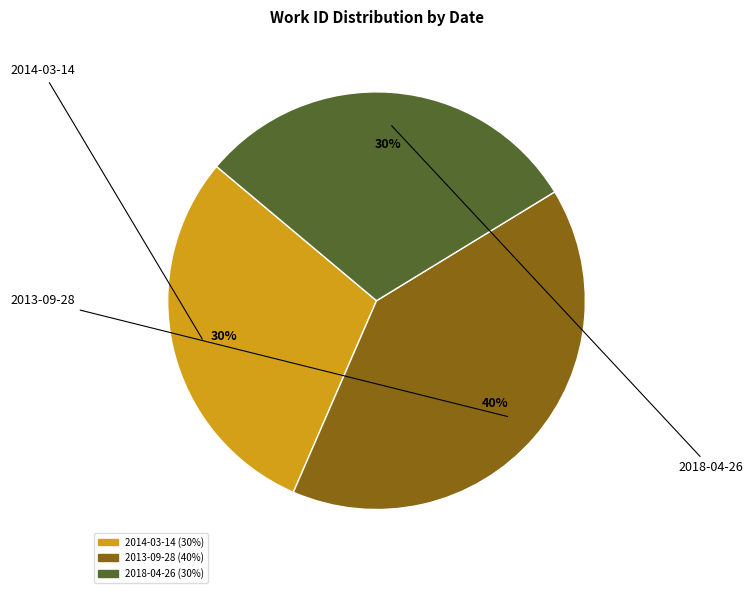

What percentage is the 2018-04-26 slice, to the nearest percent?

30%